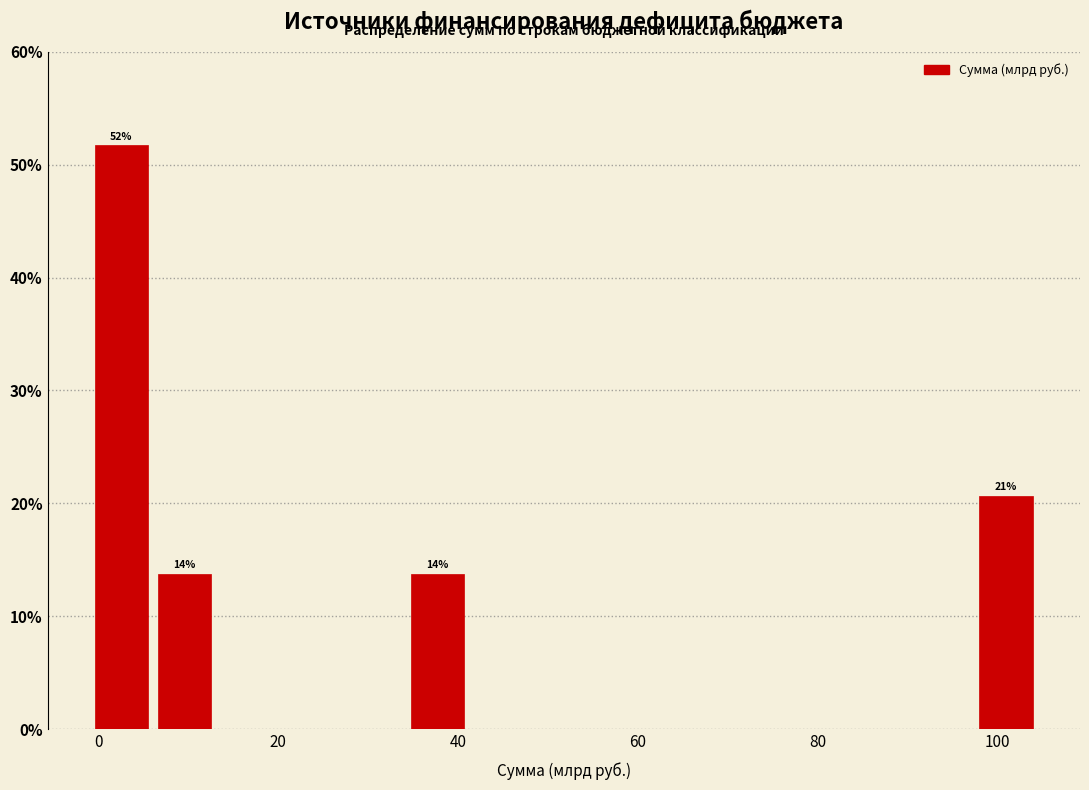

Read against the x-axis, roughly where is the centre of the tallest bar?

2